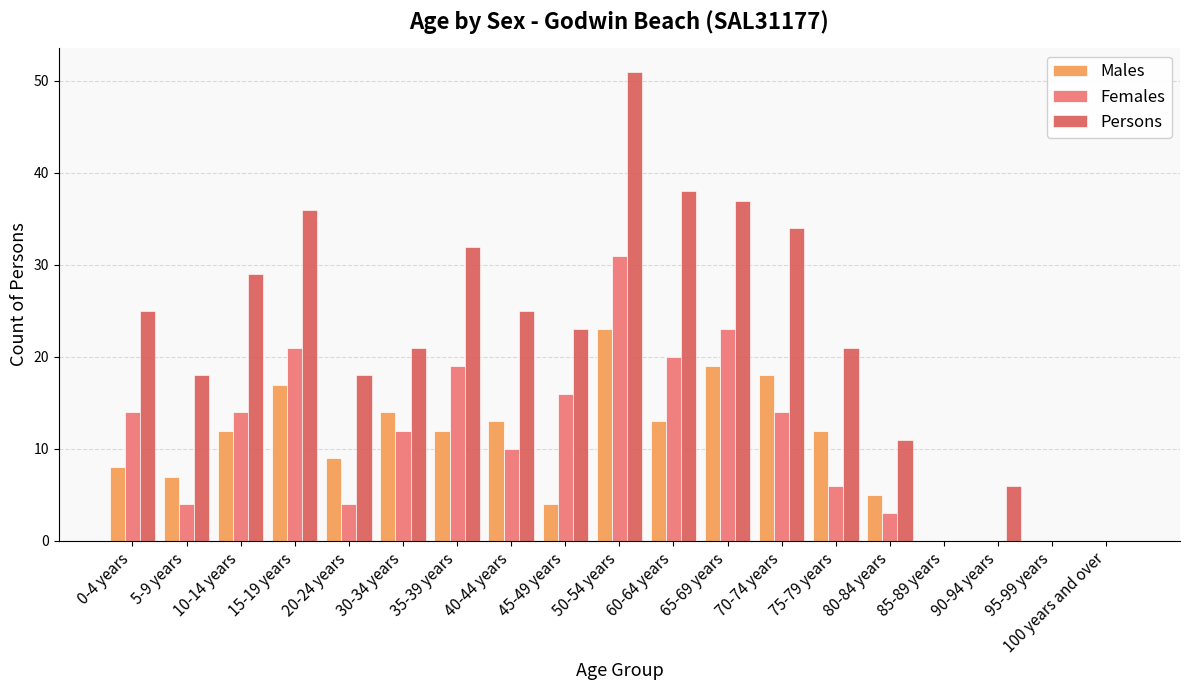

At which category is the sum across all series the highest?

50-54 years